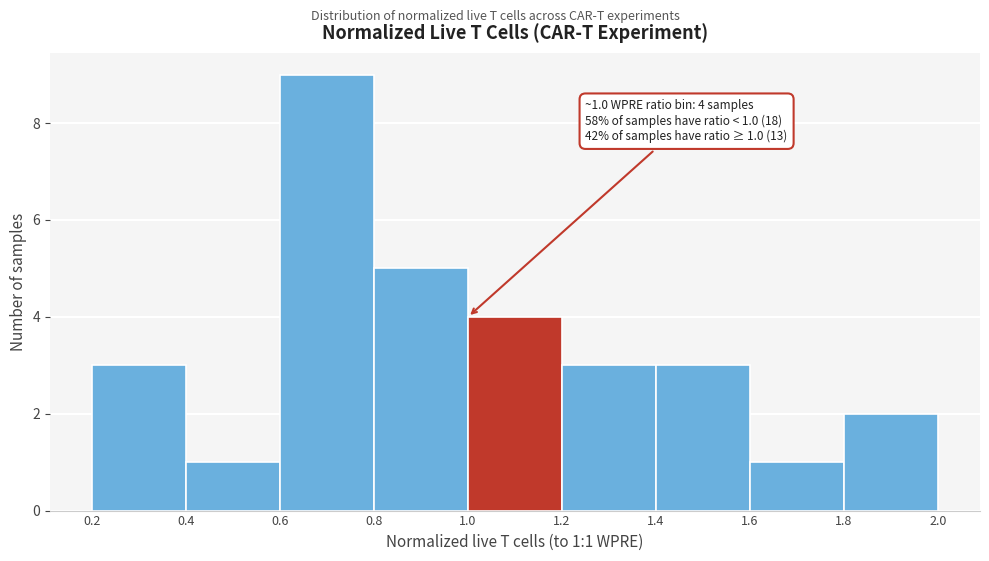

Over which range of the x-axis is the bar tallest?

0.6 to 0.8